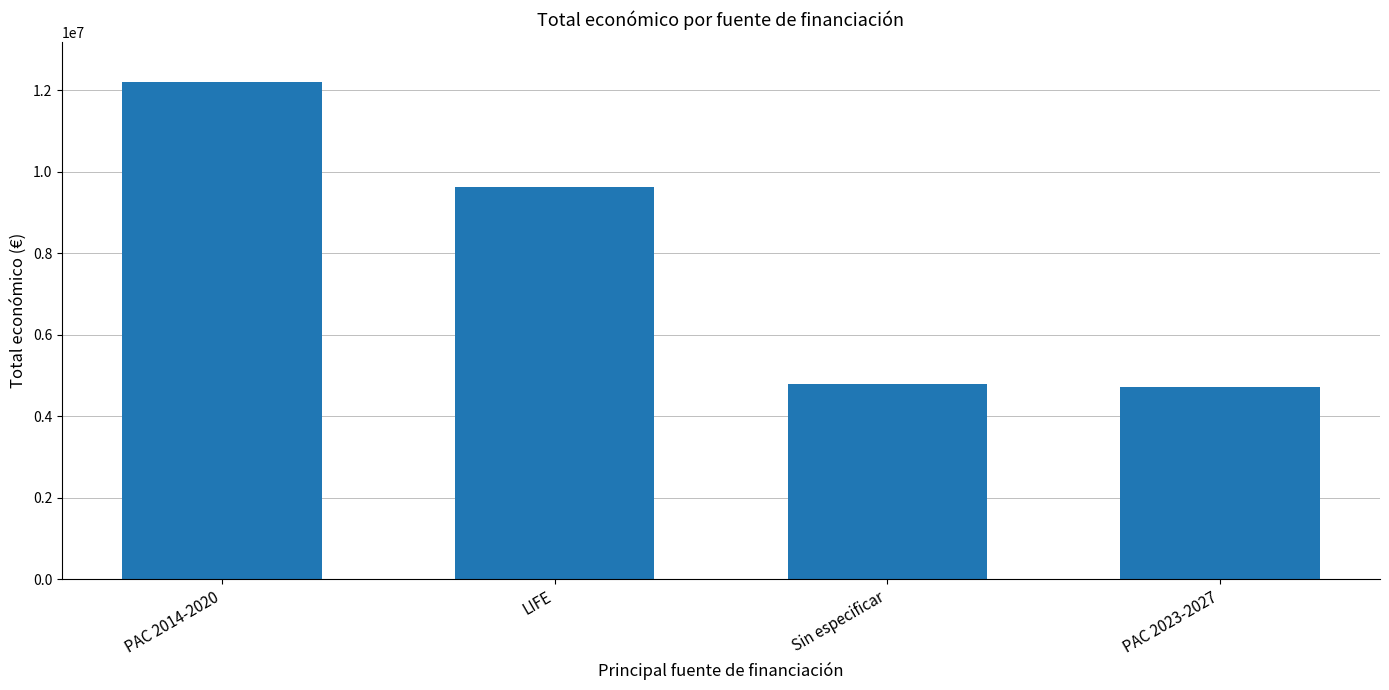

The value at Sin especificar is 2407094. True or false?

False